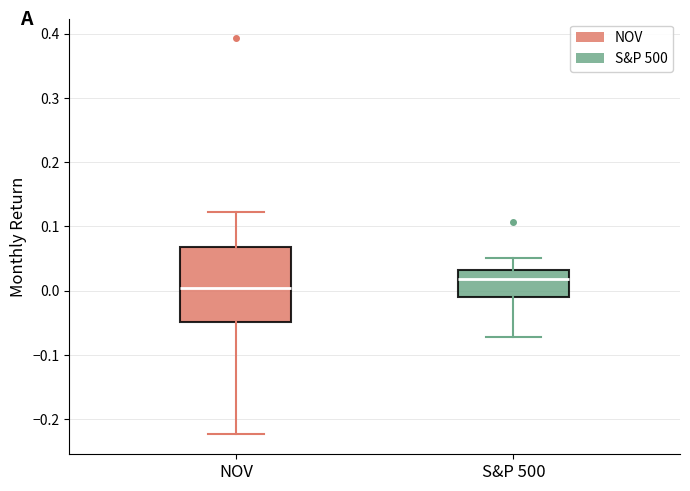

Reading left to right, transcribe this box plot: for each box, give where its median line is, the range the box spans, and where its two whiskers end, as read against the y-axis. The values are not printed on the chart, so give them approximately, as read against the axis.

NOV: median 0.00, box -0.05 to 0.07, whiskers -0.22 to 0.12
S&P 500: median 0.02, box -0.01 to 0.03, whiskers -0.07 to 0.05